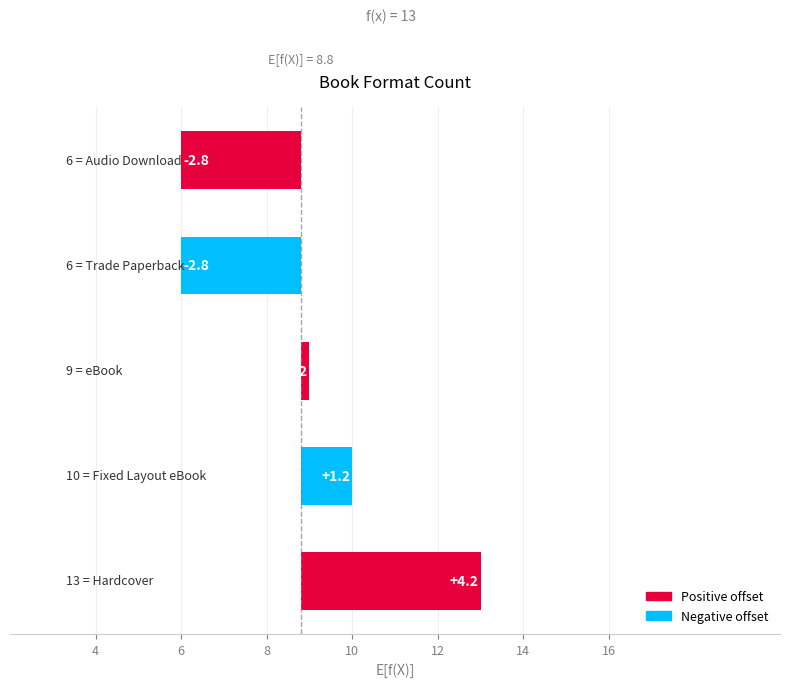

How many data points are less than 0?

2